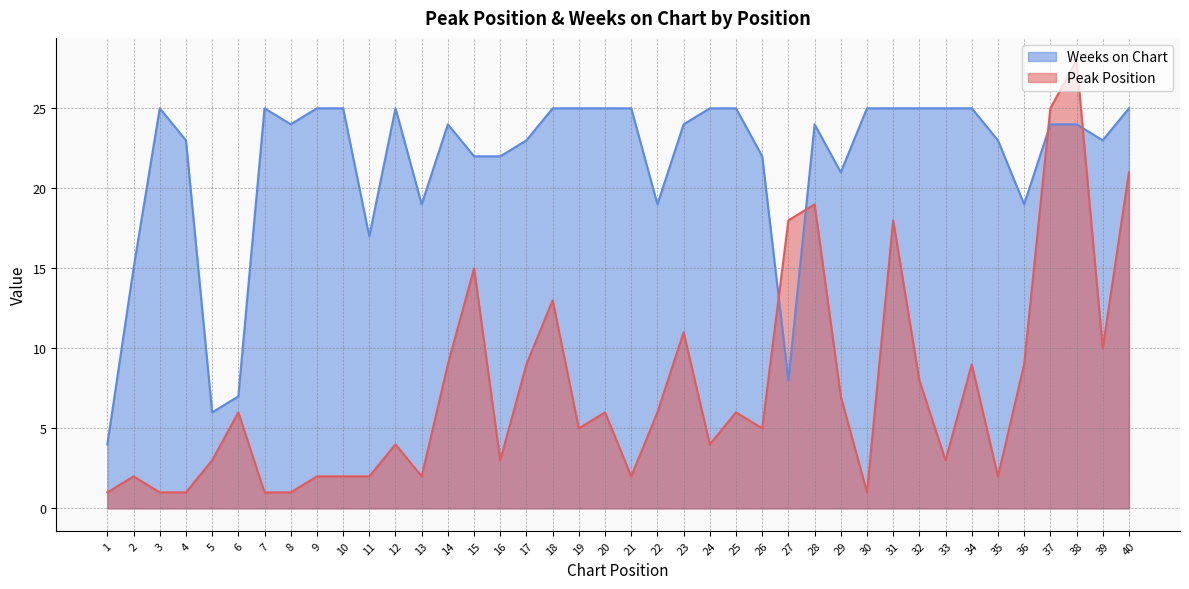

List the series in order of their peak value, lowest first.

Weeks on Chart, Peak Position